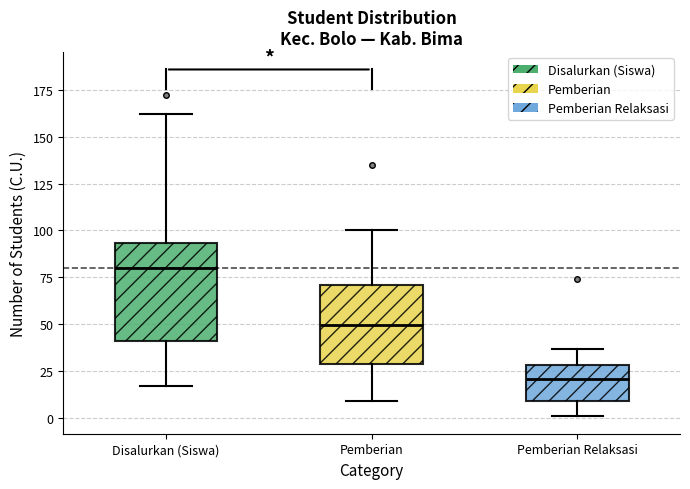

Where is the lower edge of the box for Pemberian on the y-axis? The values are not printed on the chart, so give them approximately, as read against the axis.

30